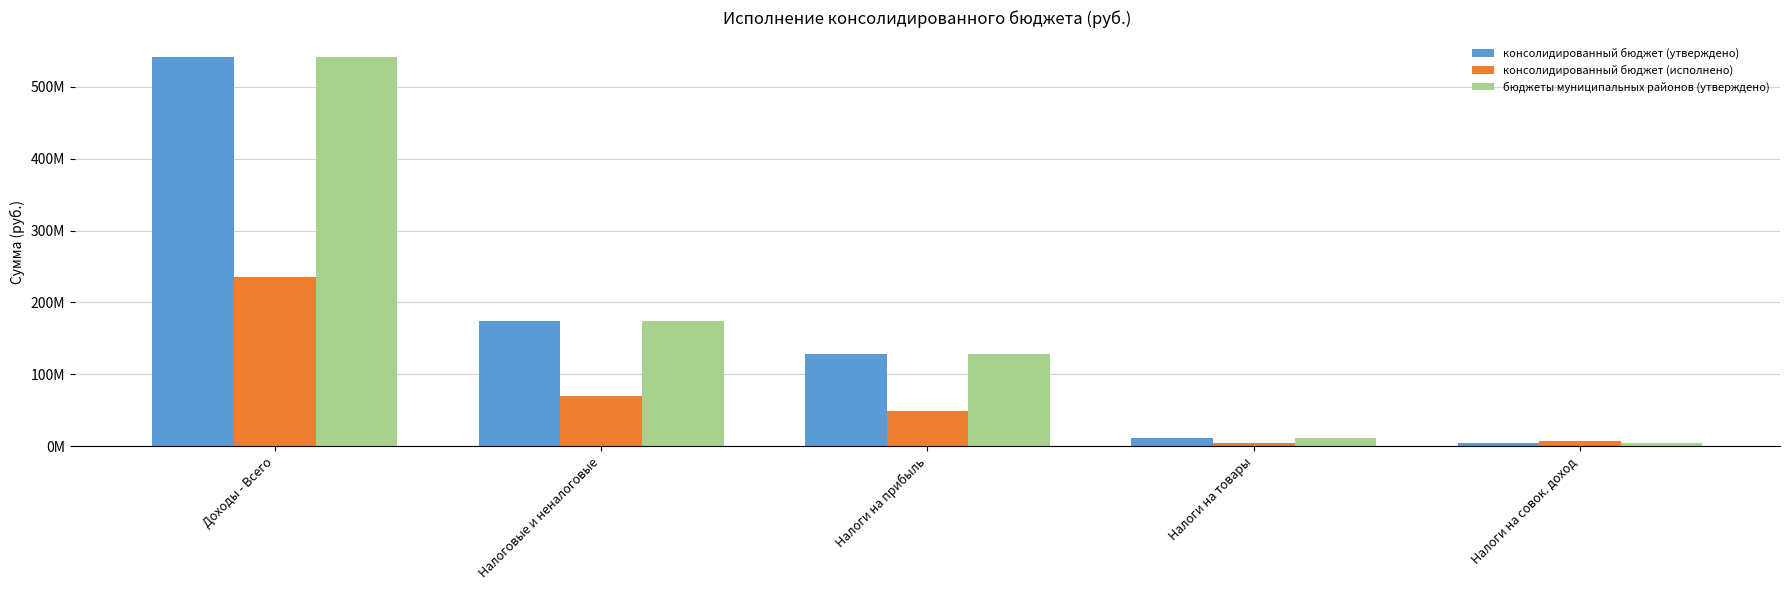

Reading left to right, extract all data points from this chart.

консолидированный бюджет (утверждено): Доходы - Всего=541365528.2	Налоговые и неналоговые=174401470.0	Налоги на прибыль=129026646.0	Налоги на товары=10953624.0	Налоги на совок. доход=4943937.0
консолидированный бюджет (исполнено): Доходы - Всего=234904367.8	Налоговые и неналоговые=70498471.9	Налоги на прибыль=49521107.7	Налоги на товары=4194195.9	Налоги на совок. доход=7161527.6
бюджеты муниципальных районов (утверждено): Доходы - Всего=541373817.0	Налоговые и неналоговые=174401942.0	Налоги на прибыль=129026646.0	Налоги на товары=10953624.0	Налоги на совок. доход=4943937.0